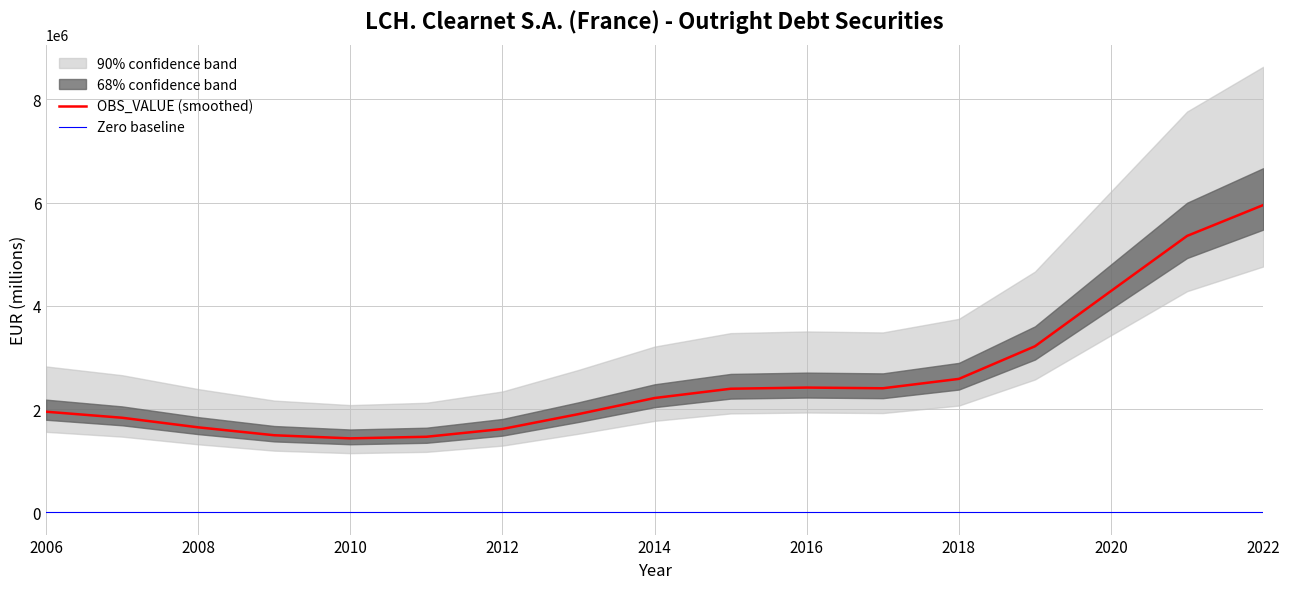

What is the value of the 5th point from the left?

1482537.2